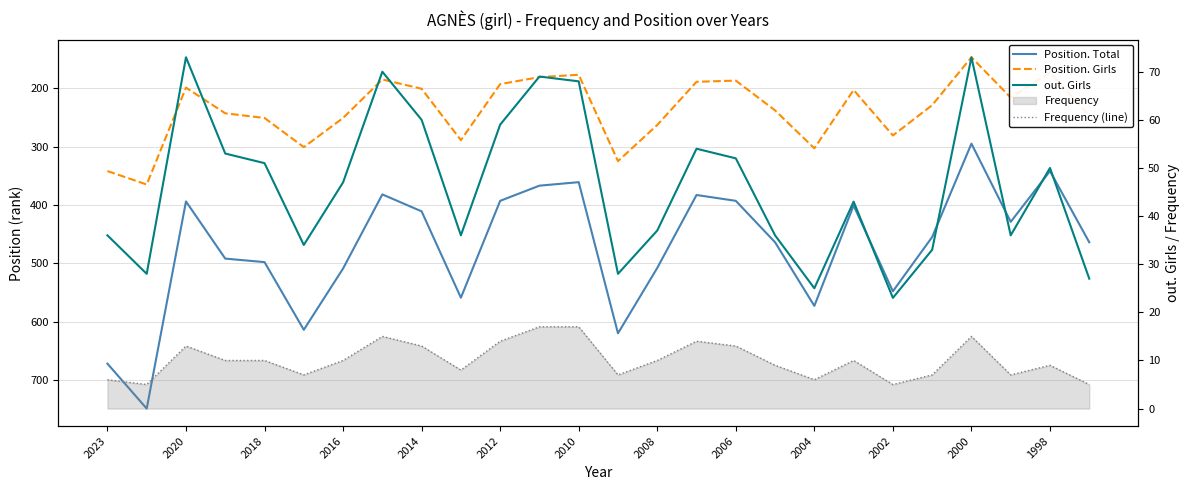

Reading right to left, transcribe all the data shown in this chart.

Position. Total: 464	342	429	295	455	548	401	573	464	393	383	508	620	361	367	393	559	411	382	509	614	498	492	394	749	672
Position. Girls: 247	173	216	147	229	281	203	303	238	187	189	263	325	177	181	193	289	201	185	251	301	251	243	199	365	342
out. Girls: 27	50	36	73	33	23	43	25	36	52	54	37	28	68	69	59	36	60	70	47	34	51	53	73	28	36
Frequency (line): 5	9	7	15	7	5	10	6	9	13	14	10	7	17	17	14	8	13	15	10	7	10	10	13	5	6